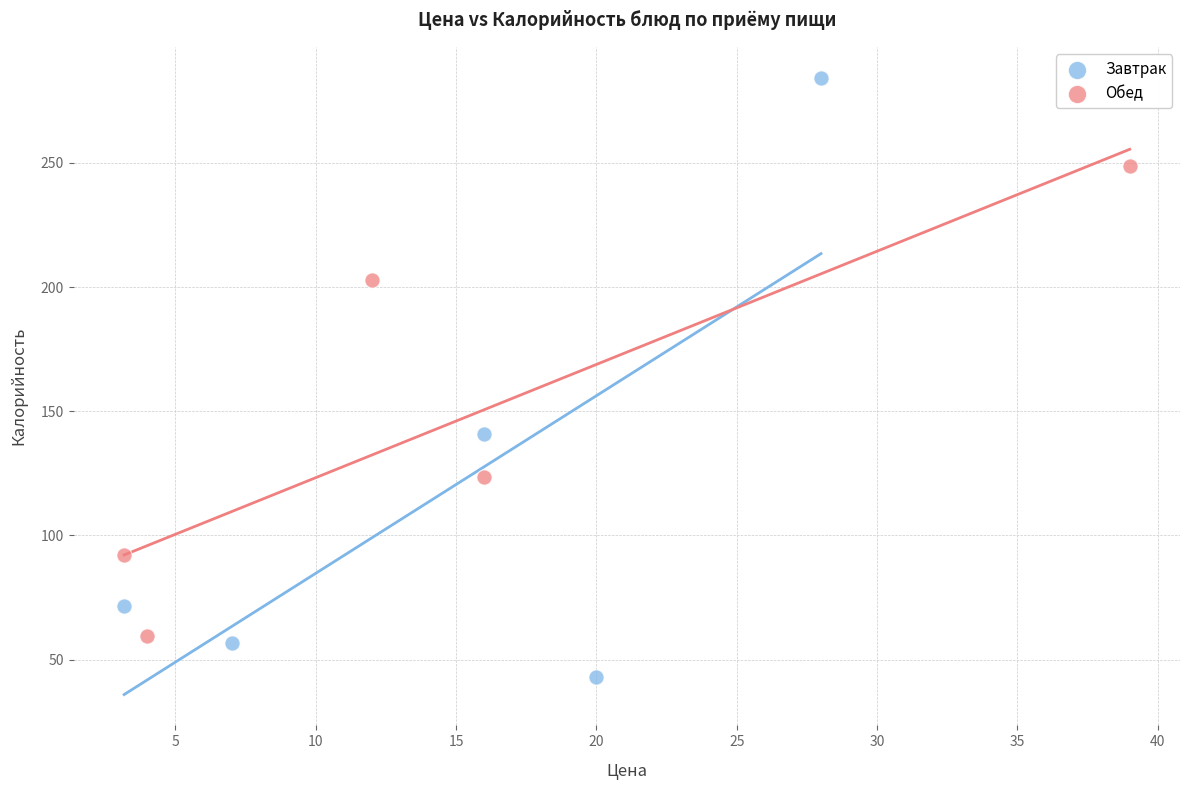

Which series has the largest Y range (max minus min)?

Завтрак